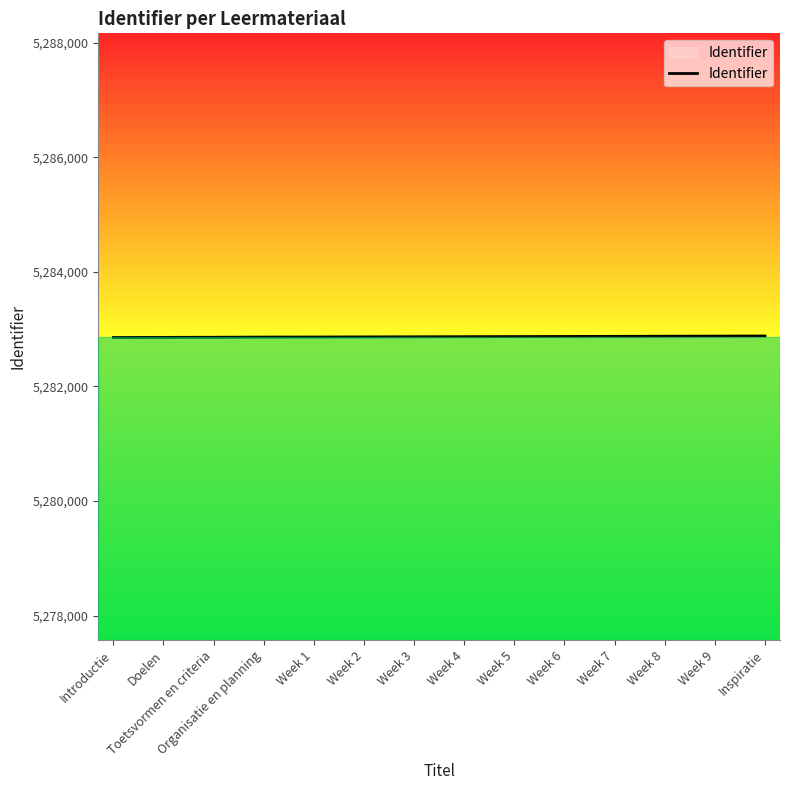

The value at Week 8 is 5282875. True or false?

True